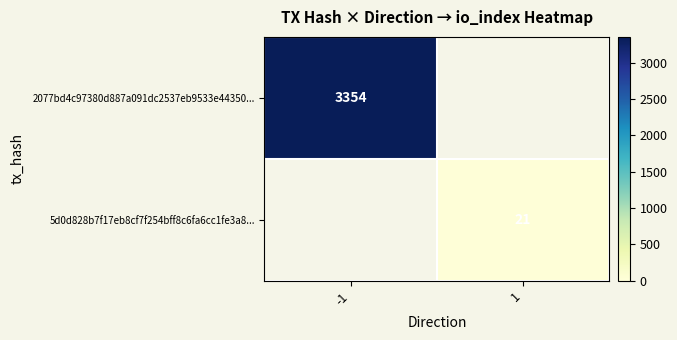

The value of 5d0d828b7f17eb8cf7f254bff8c6fa6cc1fe3a8... at 1 is 13.4. True or false?

False